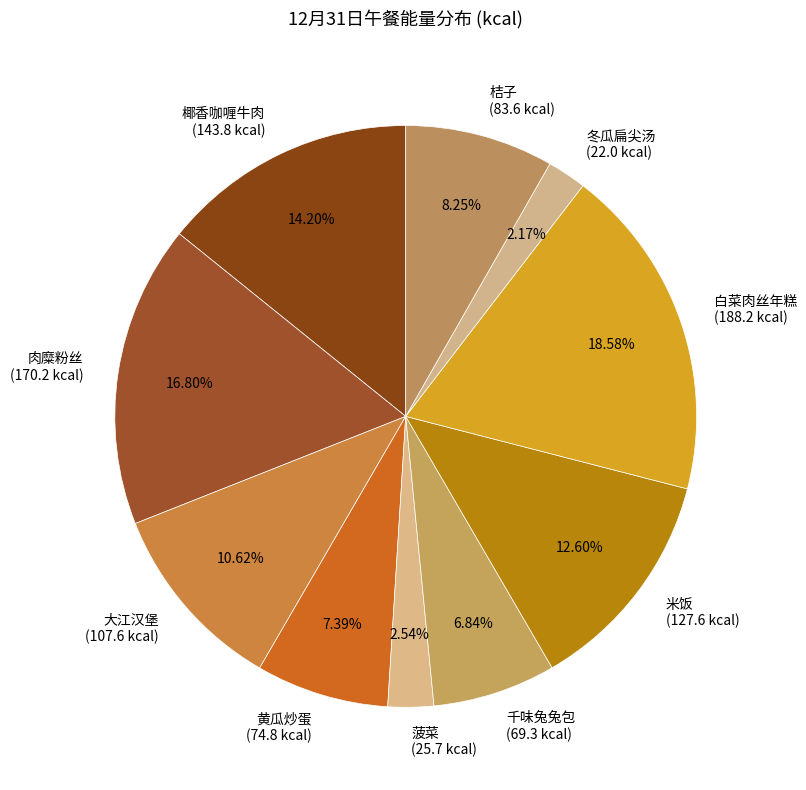

What percentage is the 冬瓜扁尖汤 slice, to the nearest percent?

2%